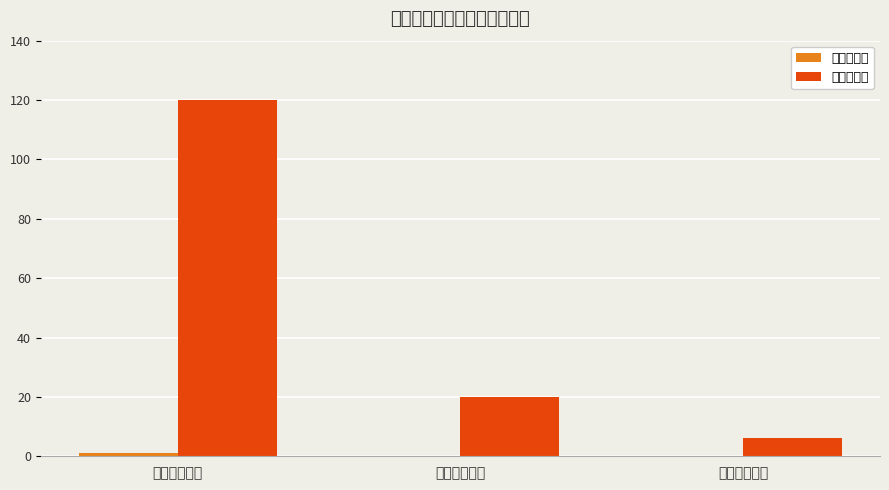

The value of 国家级一般 at 创新训练项目 is 120. True or false?

True